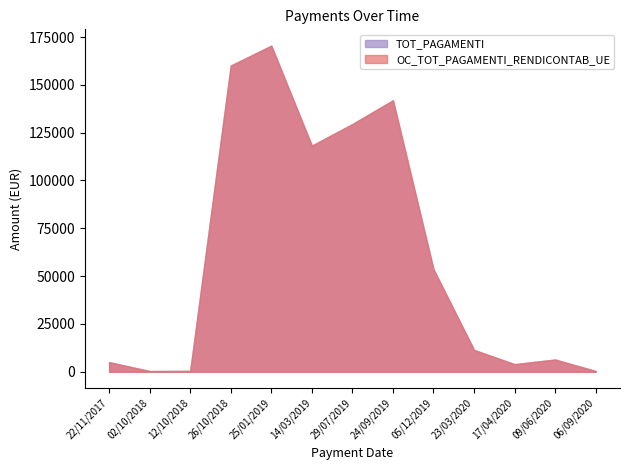

True or false: TOT_PAGAMENTI and OC_TOT_PAGAMENTI_RENDICONTAB_UE intersect in this chart.

False